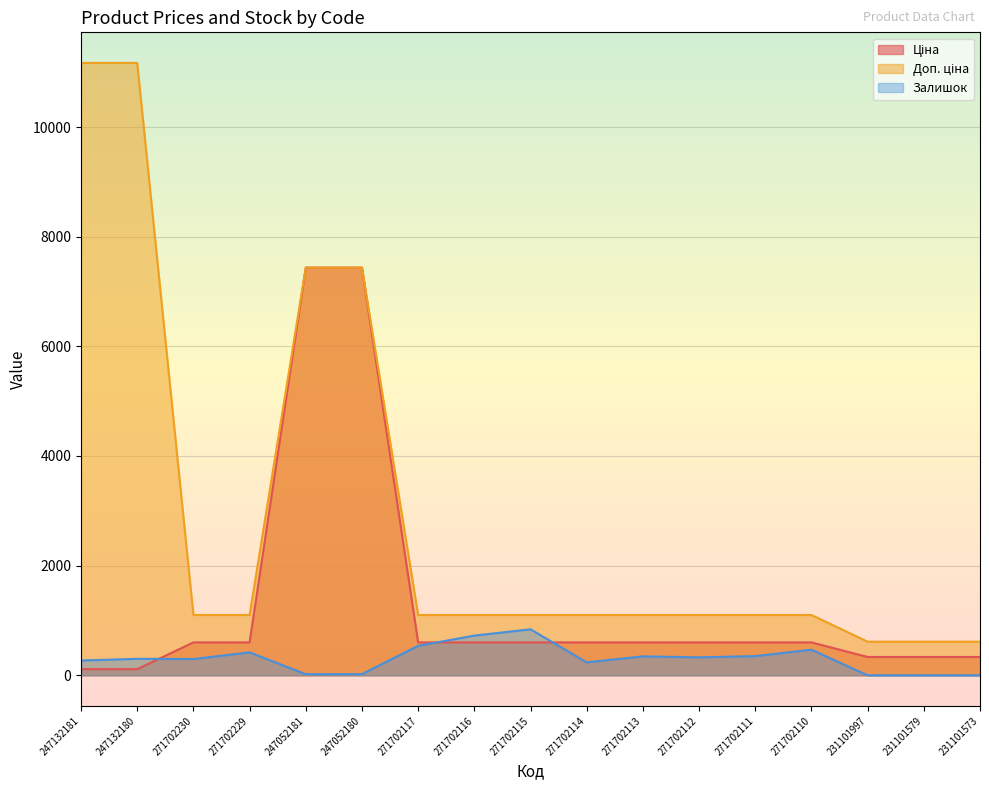

True or false: Ціна and Доп. ціна intersect in this chart.

False